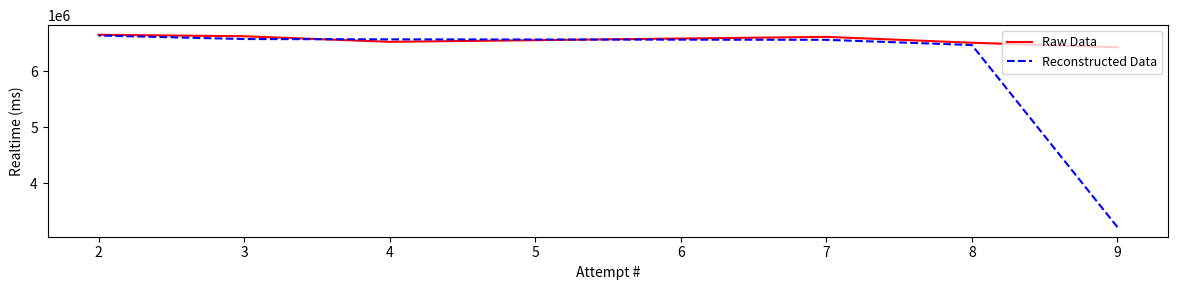

What are all the series names shown in the legend?

Raw Data, Reconstructed Data